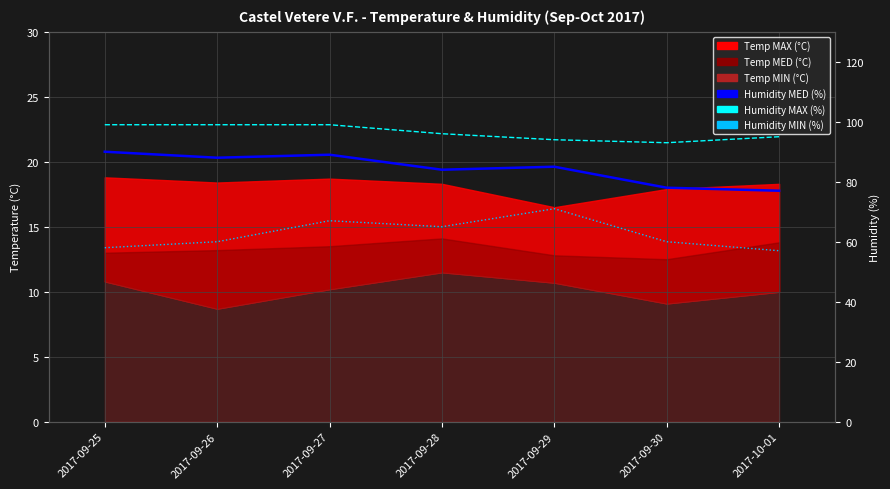

Which category has the highest value in the Humidity MIN (%) series?

2017-09-29